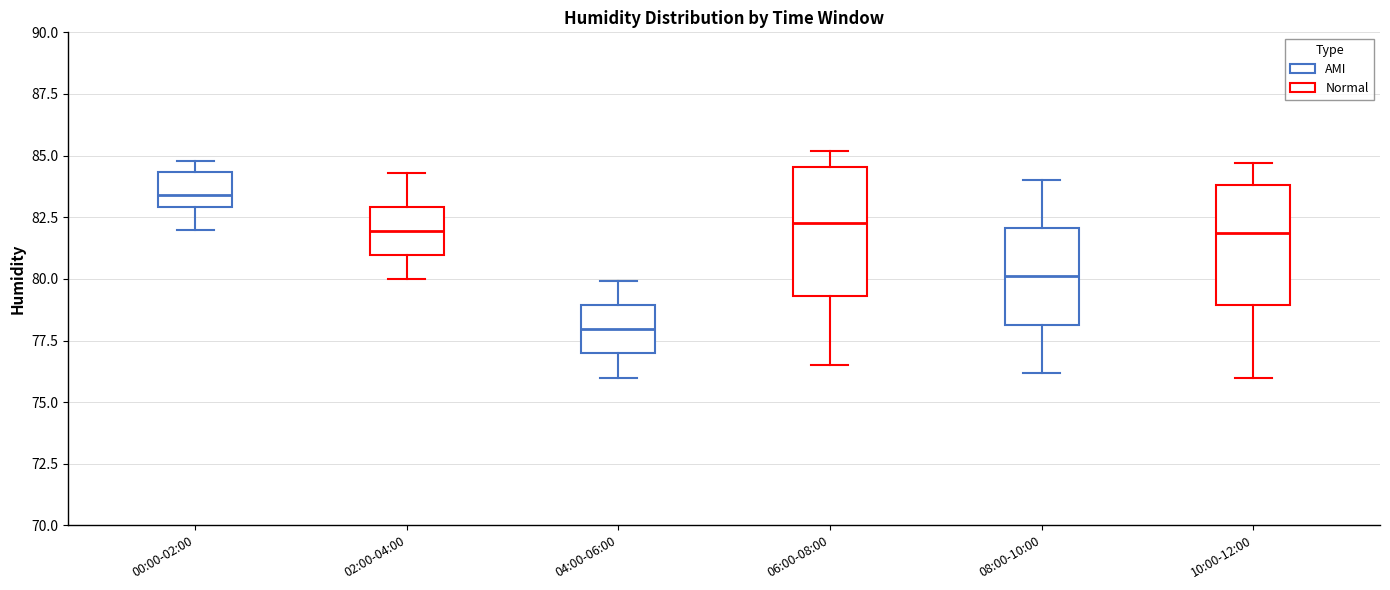

Where is the lower edge of the box for 06:00-08:00 on the y-axis? The values are not printed on the chart, so give them approximately, as read against the axis.

79.5